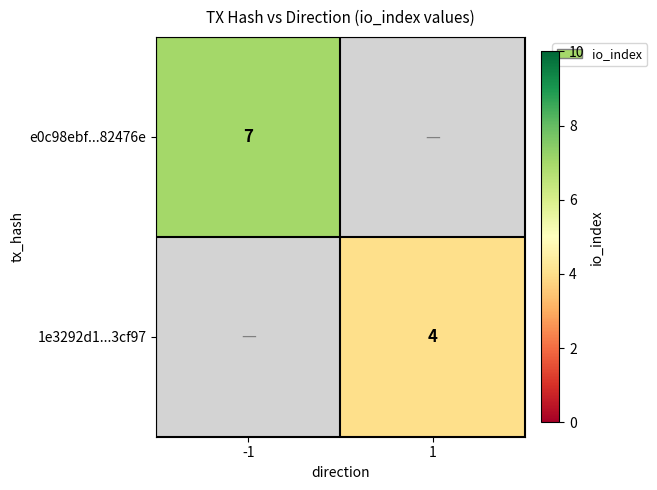

Is it true that 1e3292d1...3cf97 equals 4 at 1?

True